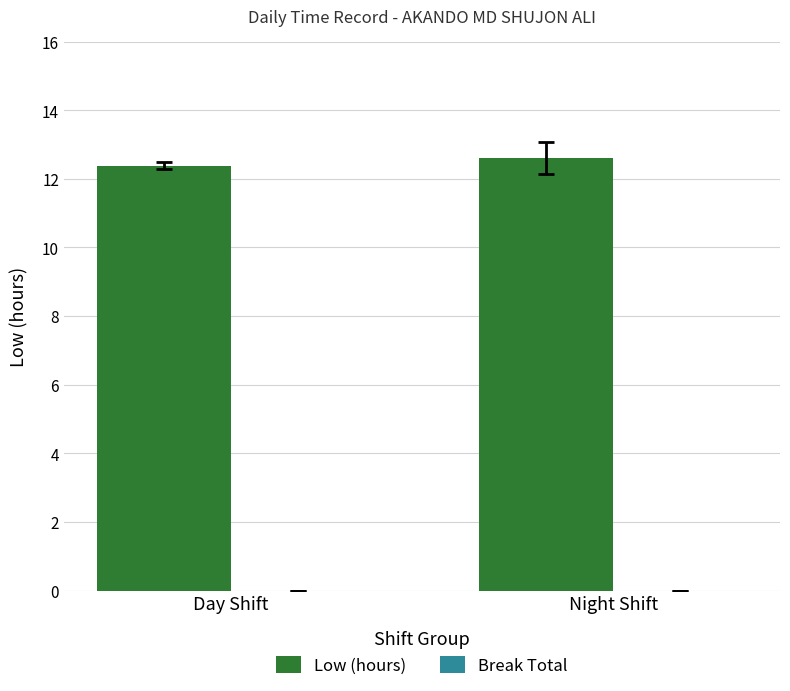

Read the value at Day Shift.

12.4